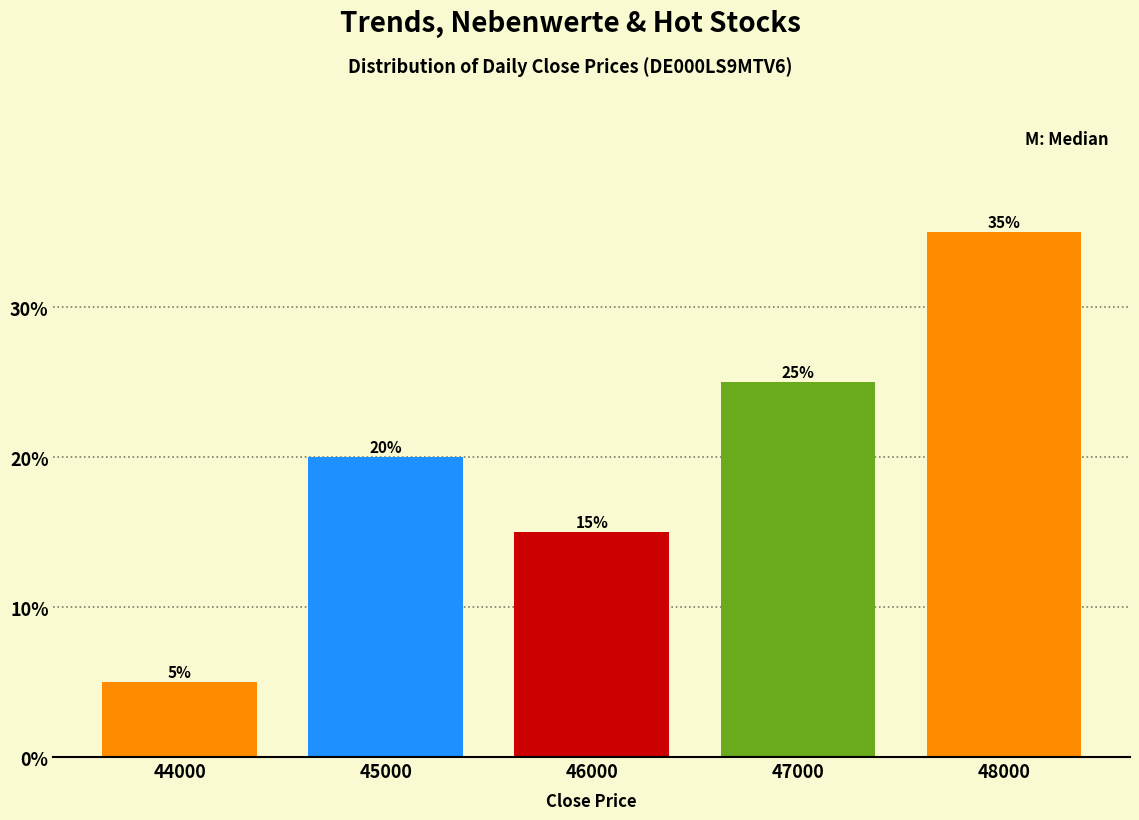

Reading left to right, extract all data points from this chart.

44000=5	45000=20	46000=15	47000=25	48000=35